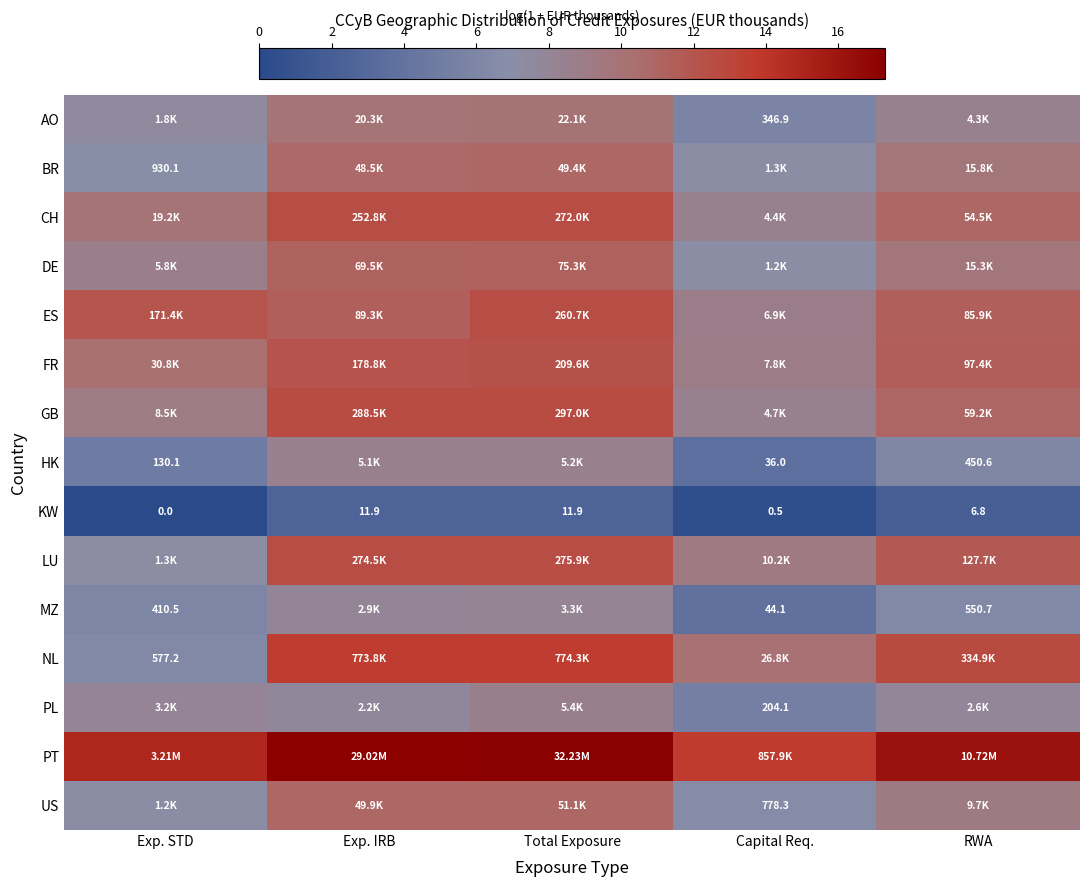

What is the maximum value shown in the chart?

17.3